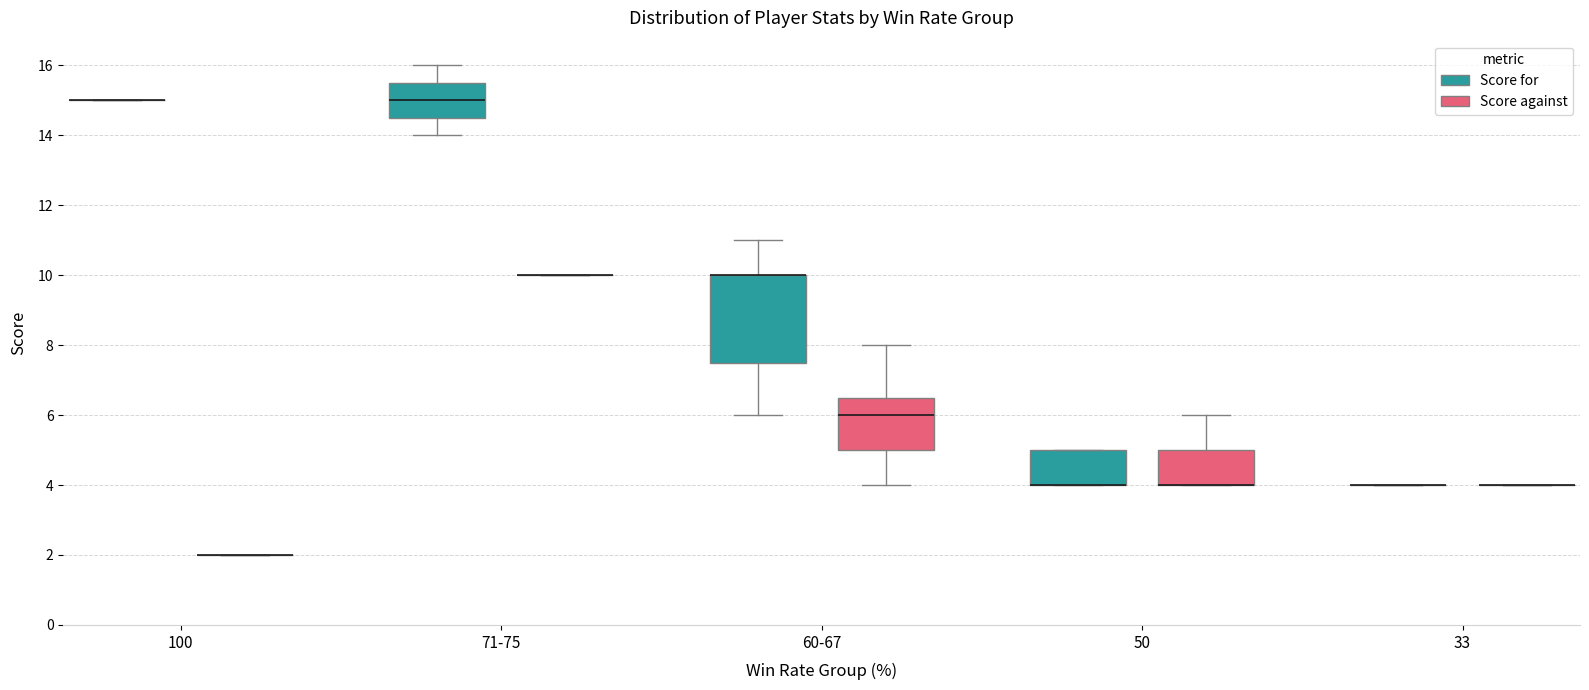

Reading left to right, transcribe this box plot: for each box, give where its median line is, the range the box spans, and where its two whiskers end, as read against the y-axis. The values are not printed on the chart, so give them approximately, as read against the axis.

100 (Score for): box collapsed to a line at 15.0, whiskers 15.0 to 15.0
100 (Score against): box collapsed to a line at 2.0, whiskers 2.0 to 2.0
71-75 (Score for): median 15.0, box 14.6 to 15.6, whiskers 14.0 to 16.0
71-75 (Score against): box collapsed to a line at 10.0, whiskers 10.0 to 10.0
60-67 (Score for): median 10.0 (drawn on the box's upper edge), box 7.6 to 10.0, whiskers 6.0 to 11.0
60-67 (Score against): median 6.0, box 5.0 to 6.6, whiskers 4.0 to 8.0
50 (Score for): median 4.0 (drawn on the box's lower edge), box 4.0 to 5.0, whiskers 4.0 to 5.0
50 (Score against): median 4.0 (drawn on the box's lower edge), box 4.0 to 5.0, whiskers 4.0 to 6.0
33 (Score for): box collapsed to a line at 4.0, whiskers 4.0 to 4.0
33 (Score against): box collapsed to a line at 4.0, whiskers 4.0 to 4.0